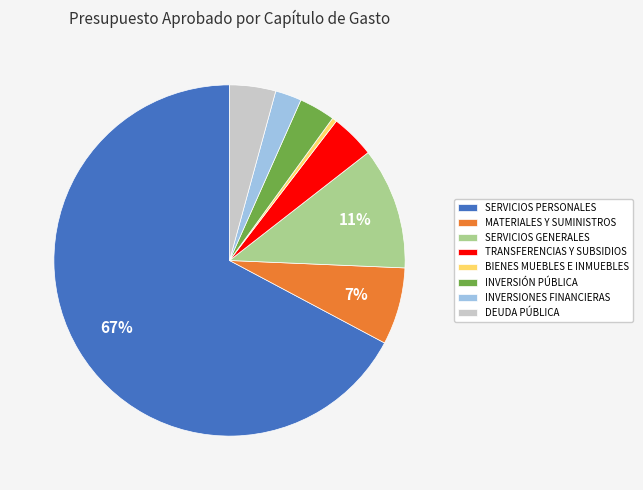

What is the largest slice in the pie chart?

SERVICIOS PERSONALES